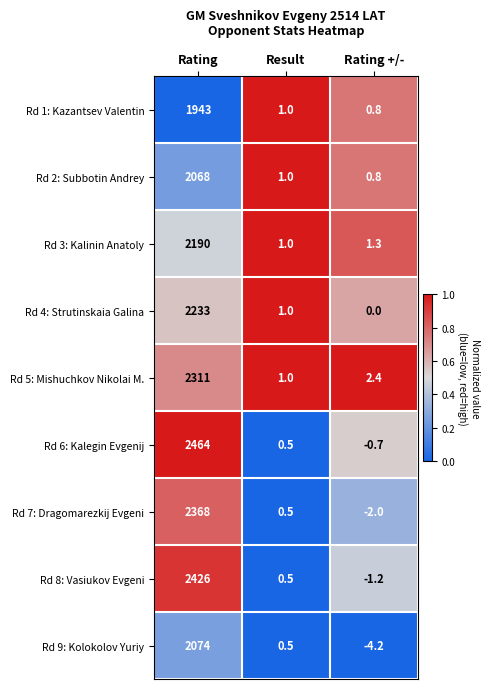

What is the greatest value displayed?

2464.0